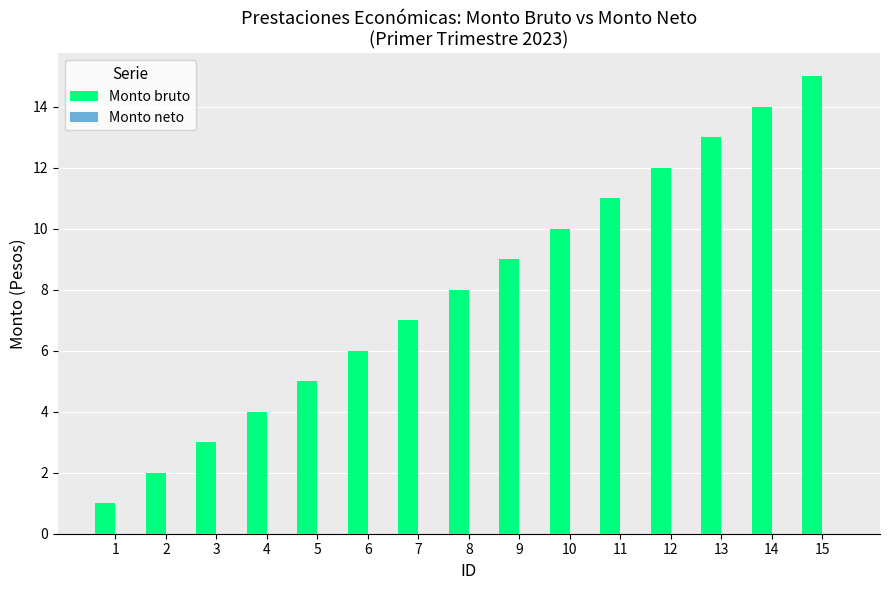

List the labels in order of value, largest first.

15, 14, 13, 12, 11, 10, 9, 8, 7, 6, 5, 4, 3, 2, 1